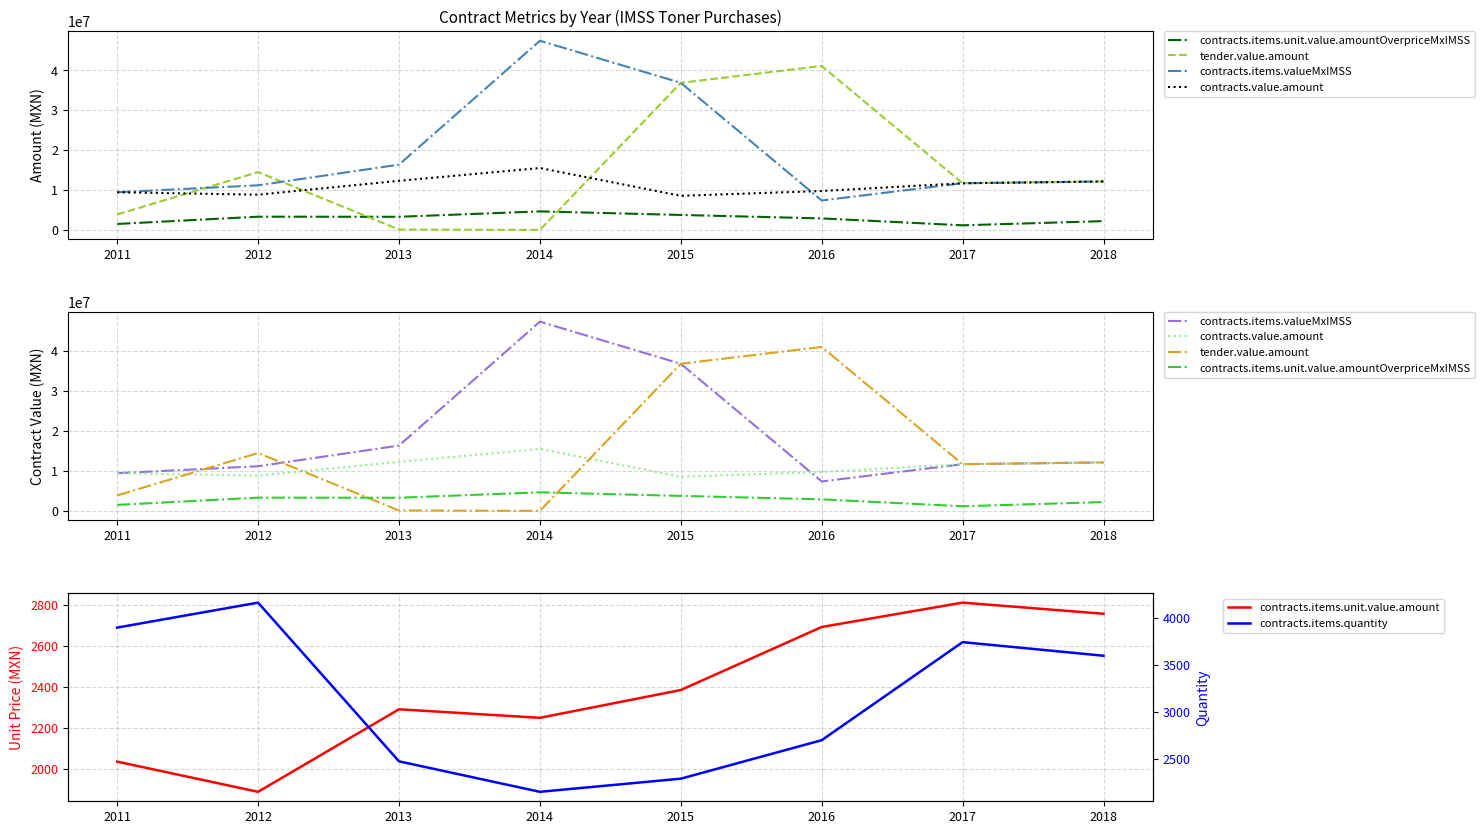

Rank the series at 2012 from highest to lowest value.

tender.value.amount, contracts.items.valueMxIMSS, contracts.value.amount, contracts.items.unit.value.amountOverpriceMxIMSS, contracts.items.quantity, contracts.items.unit.value.amount